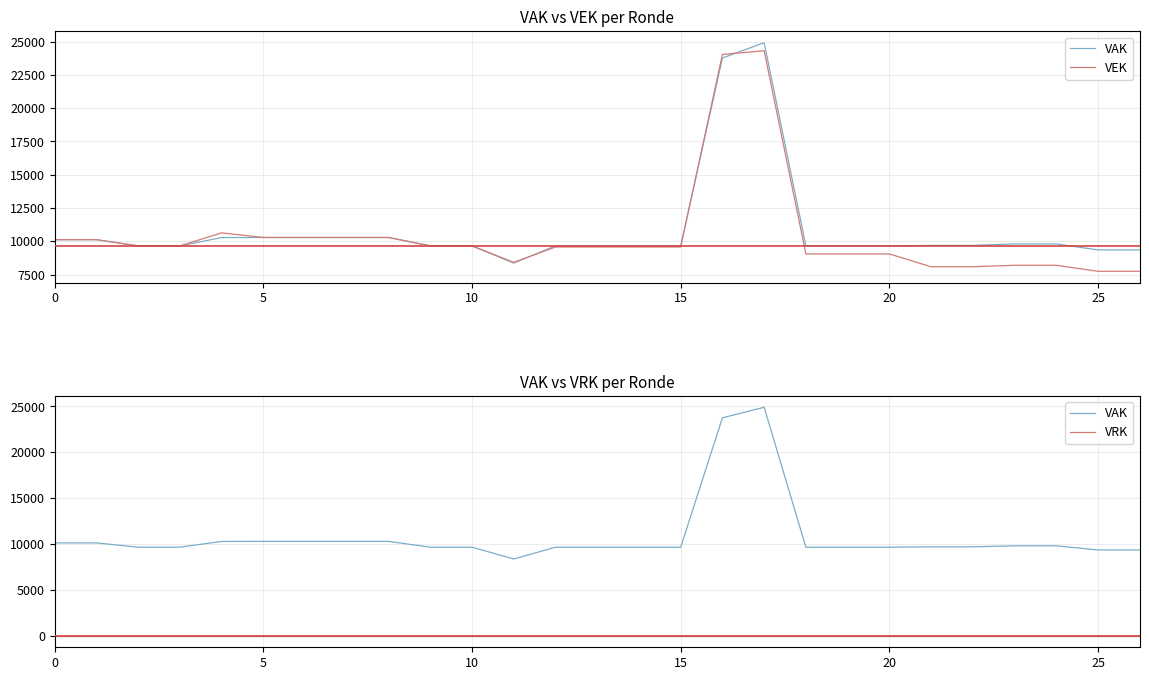

Between 11 and 19, which series saw the biggest shift?

VAK